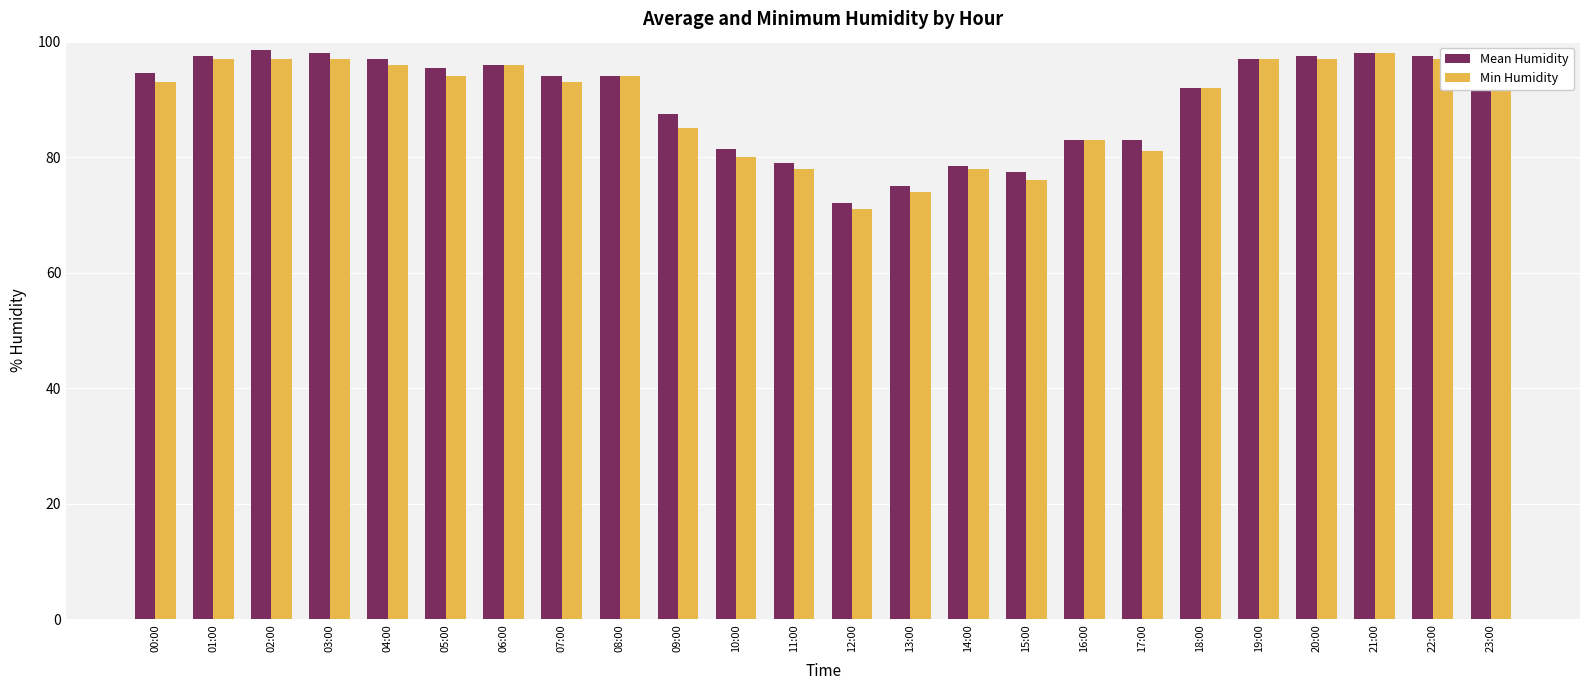

Reading left to right, what are all the values shown in this chart?

Mean Humidity: 94.5	97.5	98.5	98.0	97.0	95.5	96.0	94.0	94.0	87.5	81.5	79.0	72.0	75.0	78.5	77.5	83.0	83.0	92.0	97.0	97.5	98.0	97.5	95.5
Min Humidity: 93.0	97.0	97.0	97.0	96.0	94.0	96.0	93.0	94.0	85.0	80.0	78.0	71.0	74.0	78.0	76.0	83.0	81.0	92.0	97.0	97.0	98.0	97.0	95.0